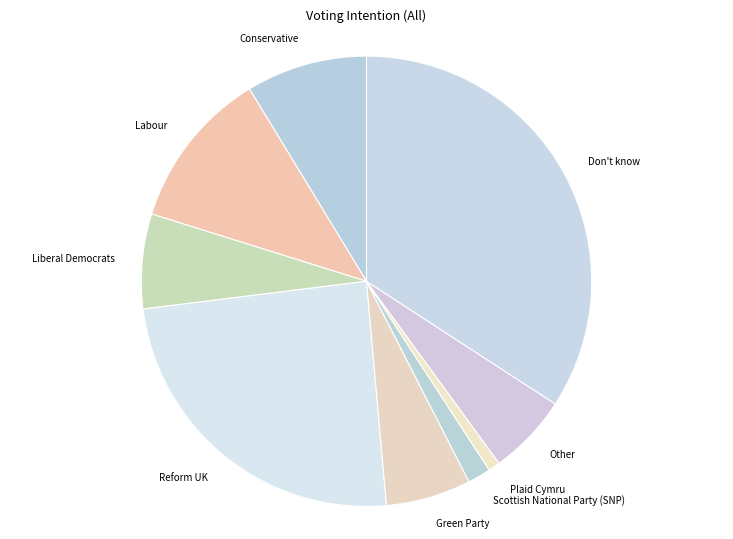

Does Don't know account for over 50% of the chart?

No